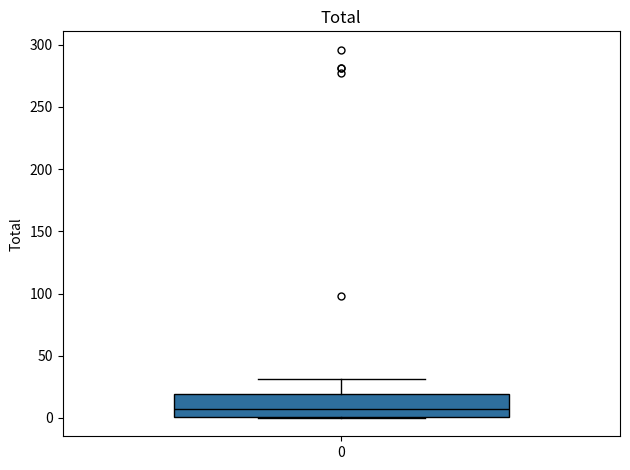

Where does the median line of the box at x = 0 sit on the y-axis? The values are not printed on the chart, so give them approximately, as read against the axis.

5